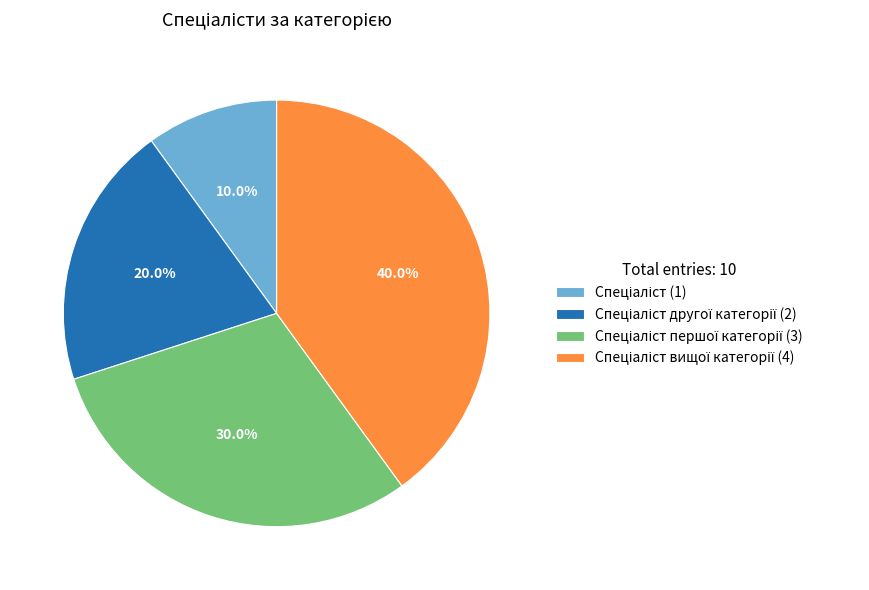

Is there any slice that represents more than half of the pie?

No